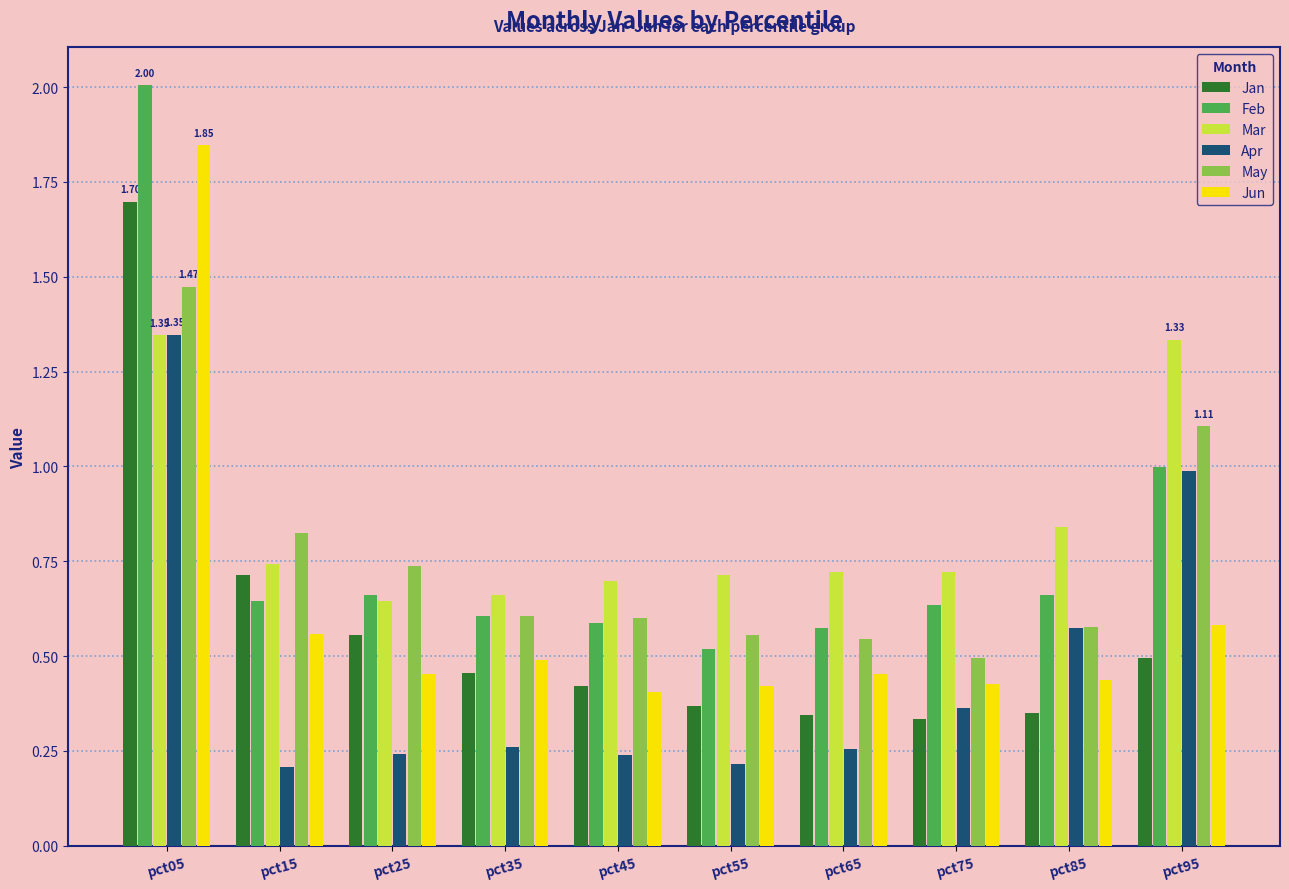

What is the total value across all series at pct35?

3.1